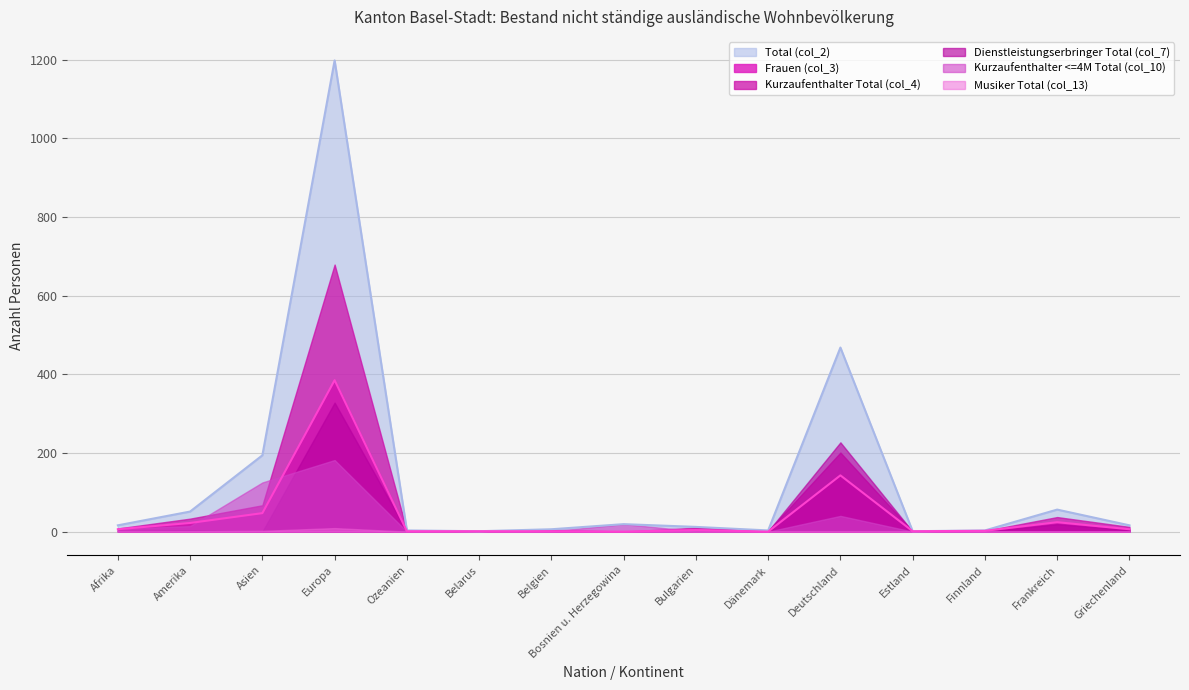

Which series ends up on top after the final intersection of Kurzaufenthalter <=4M Total (col_10) and Kurzaufenthalter Total (col_4)?

Kurzaufenthalter Total (col_4)